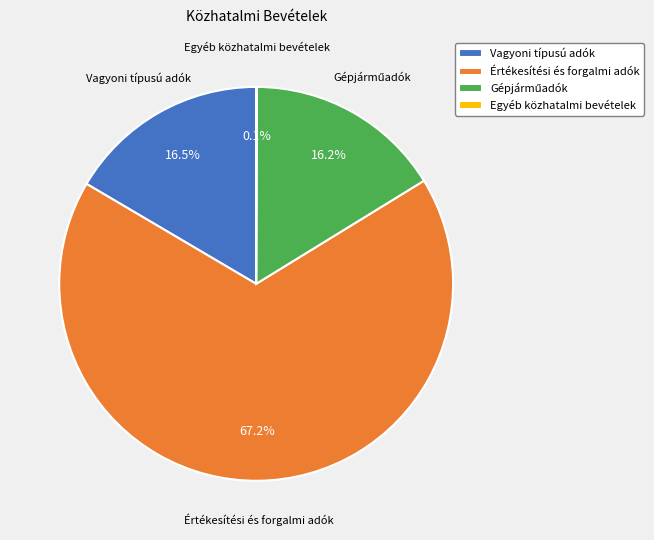

How much of the chart is everything except Értékesítési és forgalmi adók?

32.8%